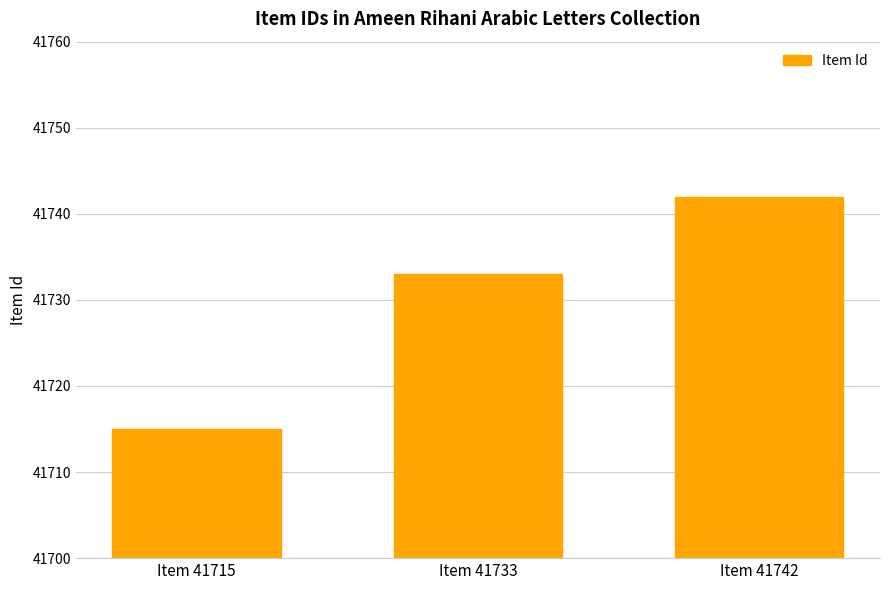

How many data points are less than 41733?

1